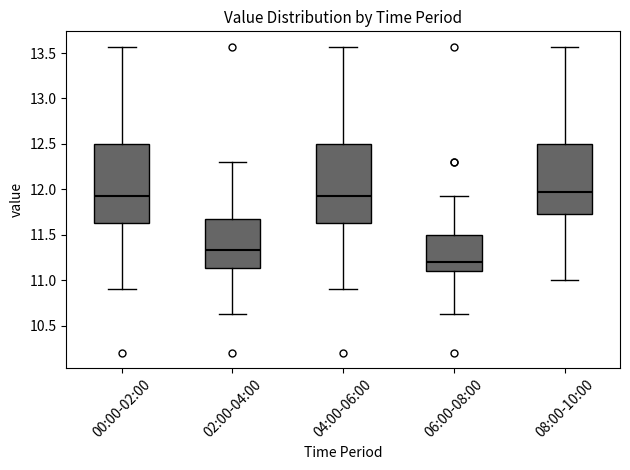

Which box's median line is the lowest?

06:00-08:00